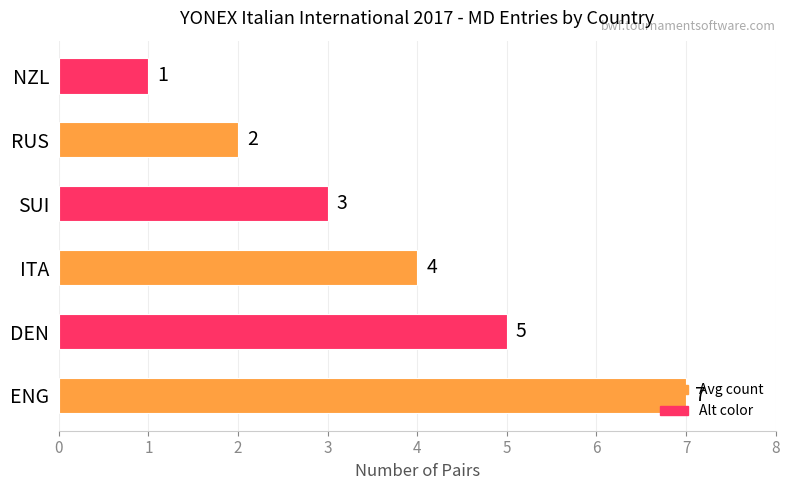

Is it true that the value at SUI is 5?

False